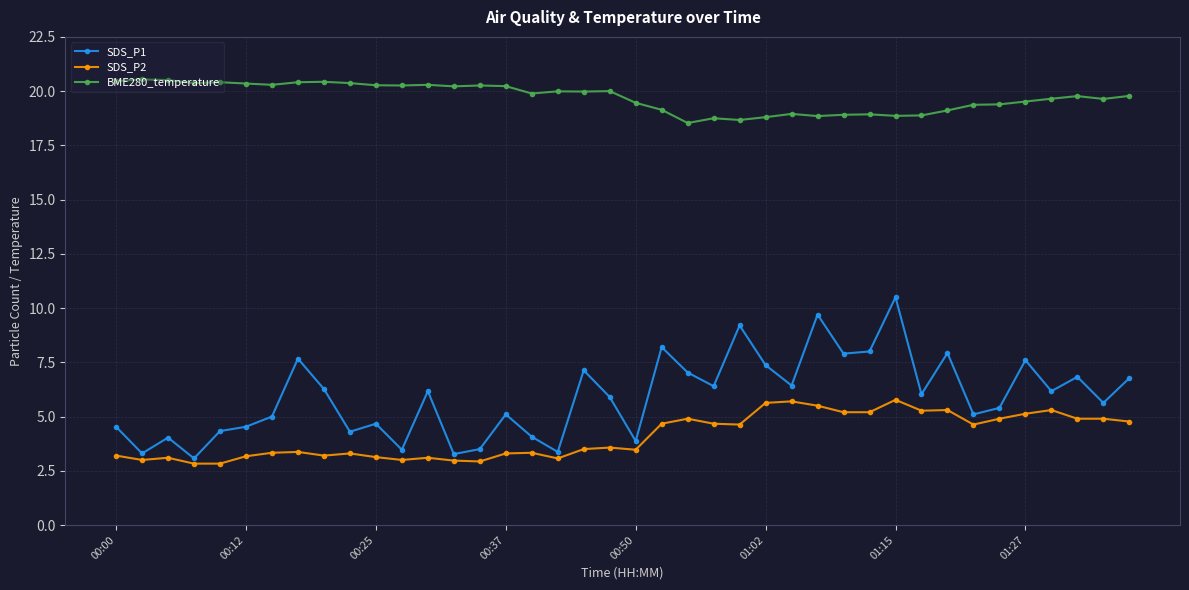

Does the chart display data point markers on the line(s)?

Yes